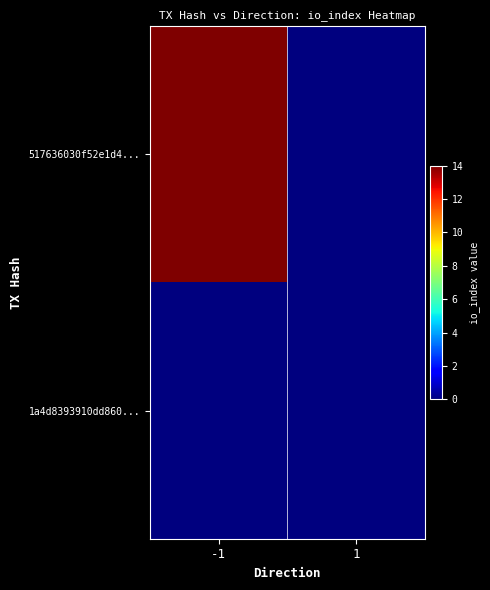

Which series has the widest spread of values?

517636030f52e1d4...